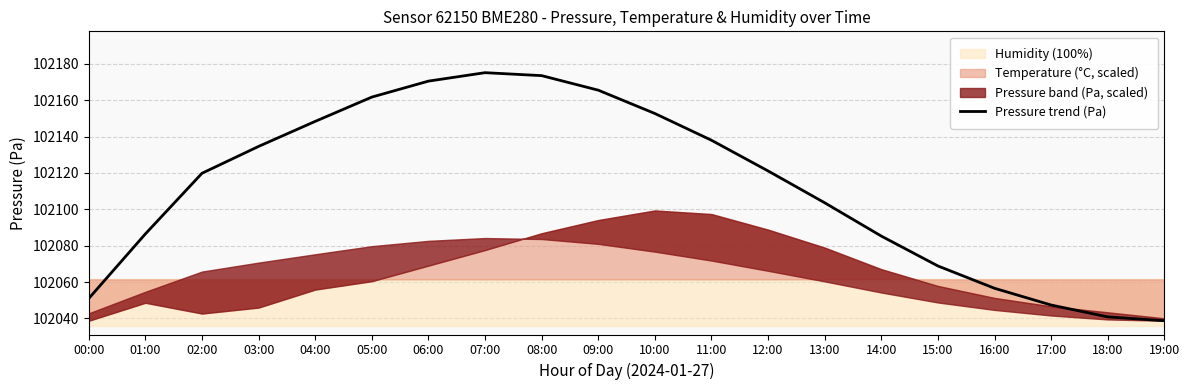

Read the value at 12:00.

102121.1